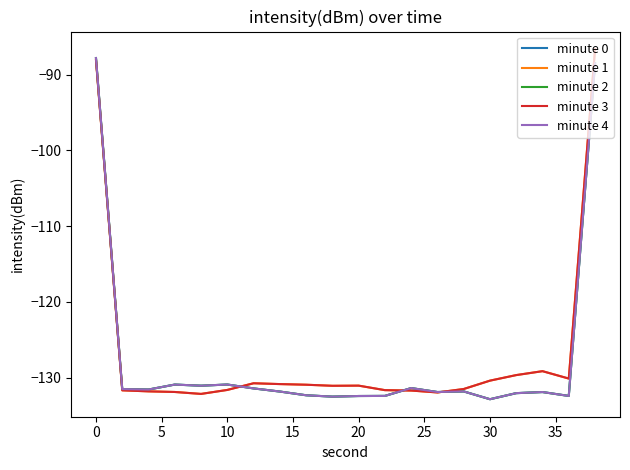

Reading left to right, extract all data points from this chart.

minute 0: -87.8	-131.5	-131.6	-130.9	-131.1	-130.9	-131.4	-131.9	-132.3	-132.5	-132.4	-132.4	-131.4	-131.9	-131.8	-132.9	-132.1	-131.9	-132.4	-88.5
minute 1: -88.1	-131.7	-131.8	-131.9	-132.2	-131.6	-130.8	-130.9	-131.0	-131.1	-131.1	-131.7	-131.7	-132.0	-131.5	-130.4	-129.7	-129.2	-130.1	-86.6
minute 2: -87.8	-131.5	-131.6	-130.9	-131.1	-130.9	-131.4	-131.9	-132.3	-132.5	-132.4	-132.4	-131.4	-131.9	-131.8	-132.9	-132.1	-131.9	-132.4	-88.5
minute 3: -88.1	-131.7	-131.8	-131.9	-132.2	-131.6	-130.8	-130.9	-131.0	-131.1	-131.1	-131.7	-131.7	-132.0	-131.5	-130.4	-129.7	-129.2	-130.1	-86.6
minute 4: -87.8	-131.5	-131.6	-130.9	-131.1	-130.9	-131.4	-131.9	-132.3	-132.5	-132.4	-132.4	-131.4	-131.9	-131.8	-132.9	-132.1	-131.9	-132.4	-88.5